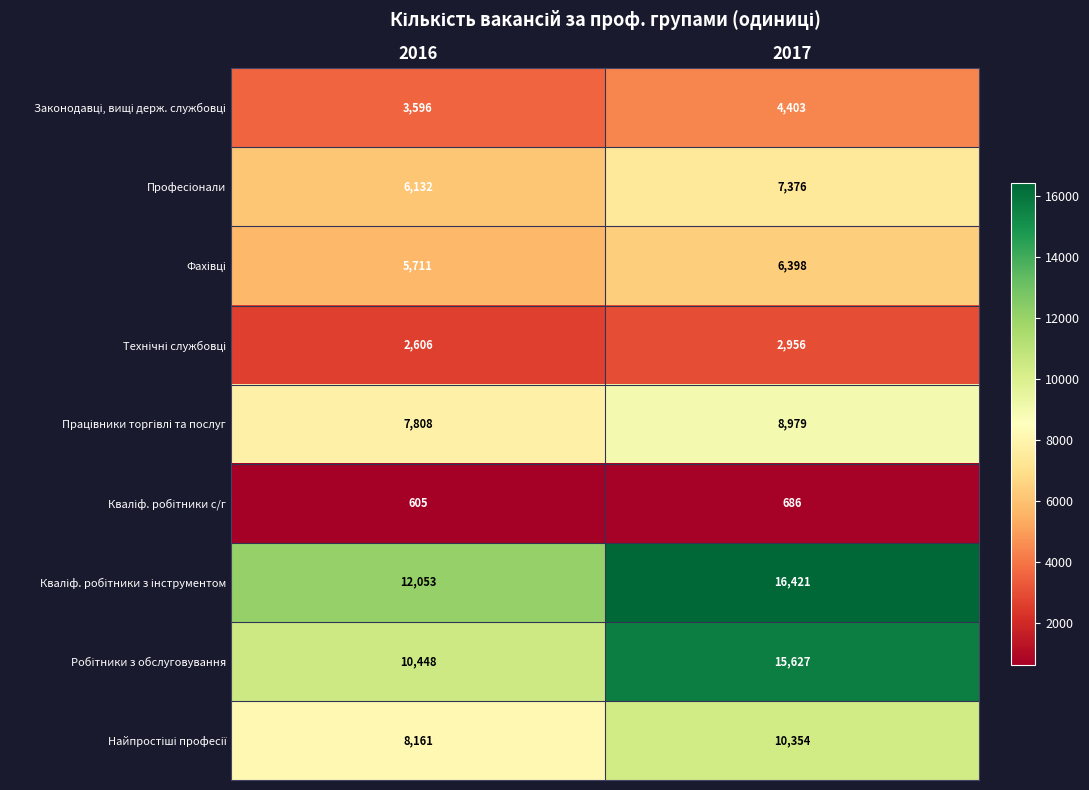

Which label corresponds to the smallest value in the chart?

2016